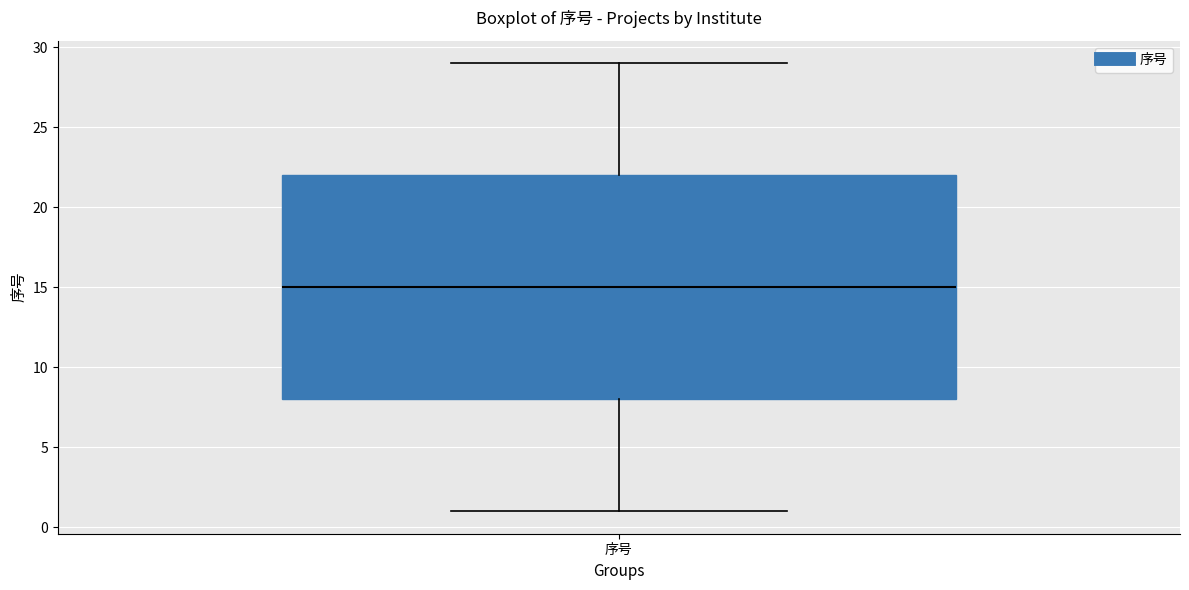

Transcribe this box plot: give where the median line is, the range the box spans, and where the two whiskers end, as read against the y-axis. The values are not printed on the chart, so give them approximately, as read against the axis.

median 15, box 8 to 22, whiskers 1 to 29